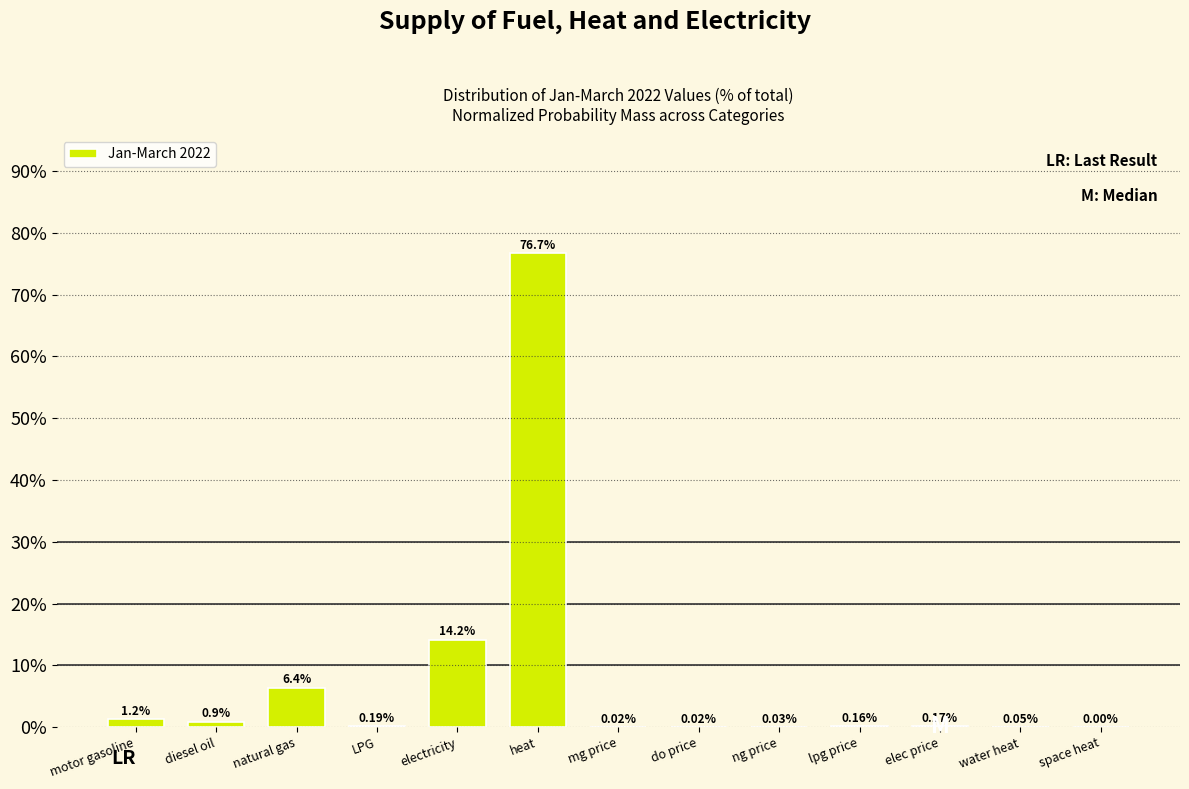

At which category does the chart reach its peak across all series?

heat